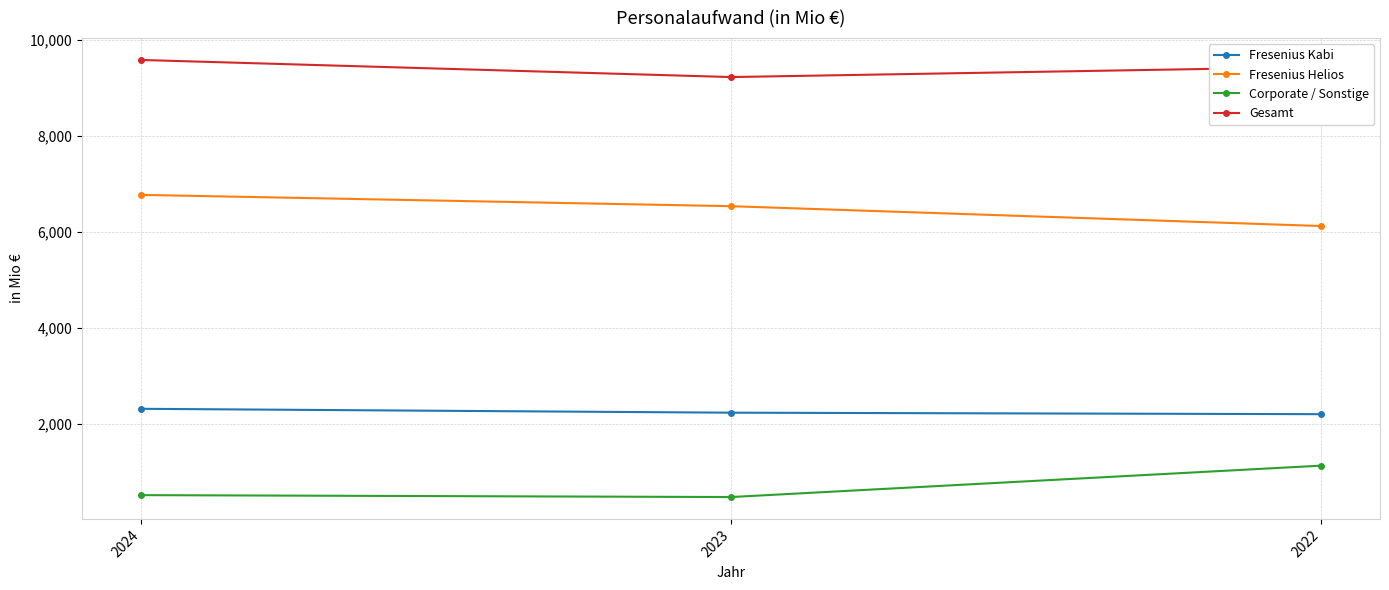

What is the difference between the highest and lowest values at 2024?

9079